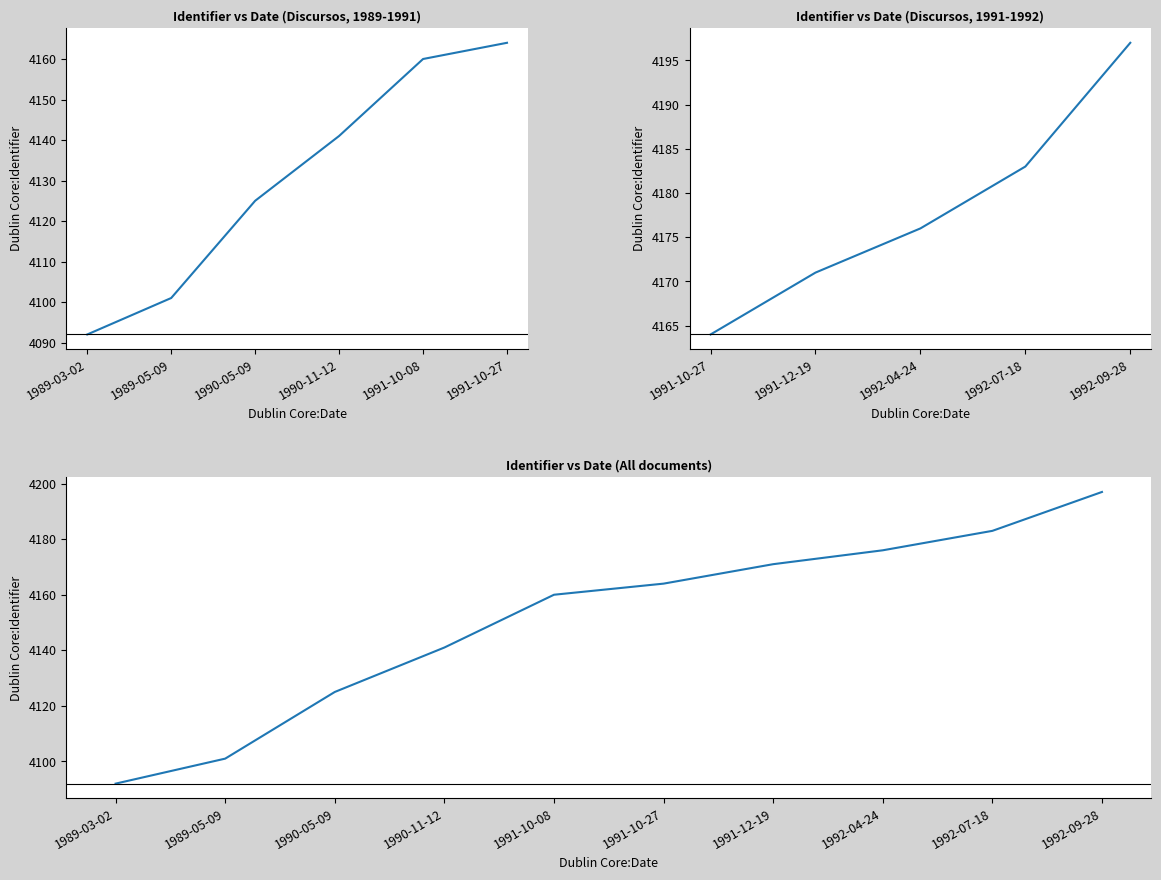

What is the average value?

4151